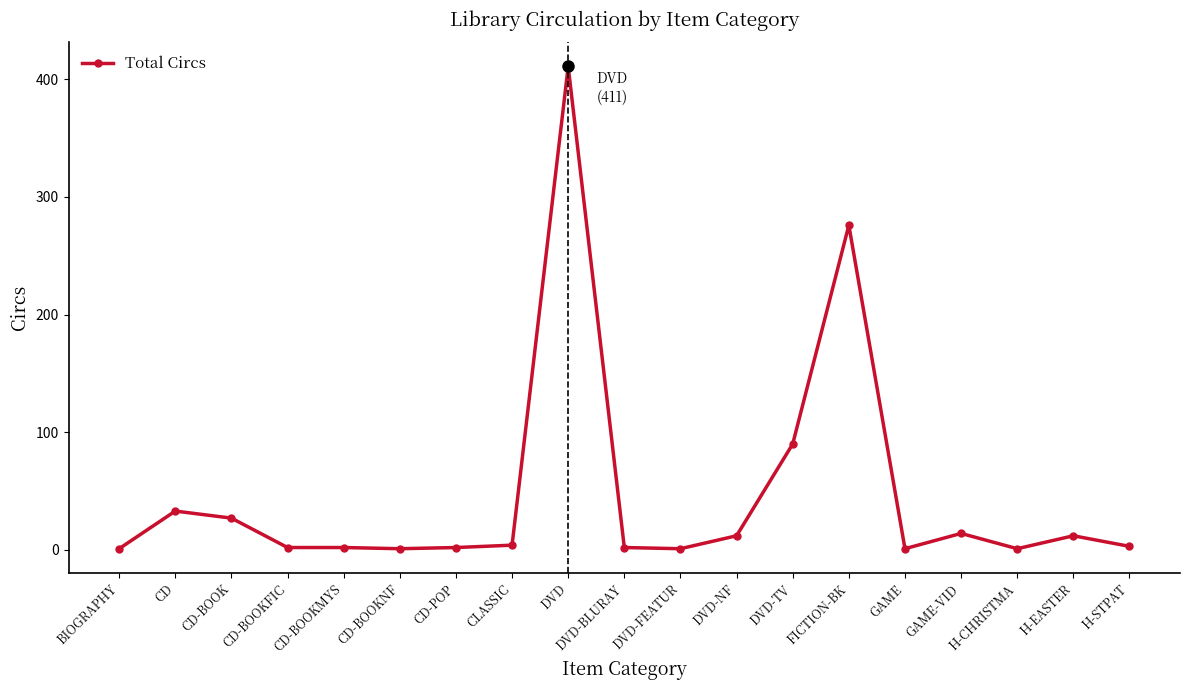

The value at GAME-VID is 14. True or false?

True